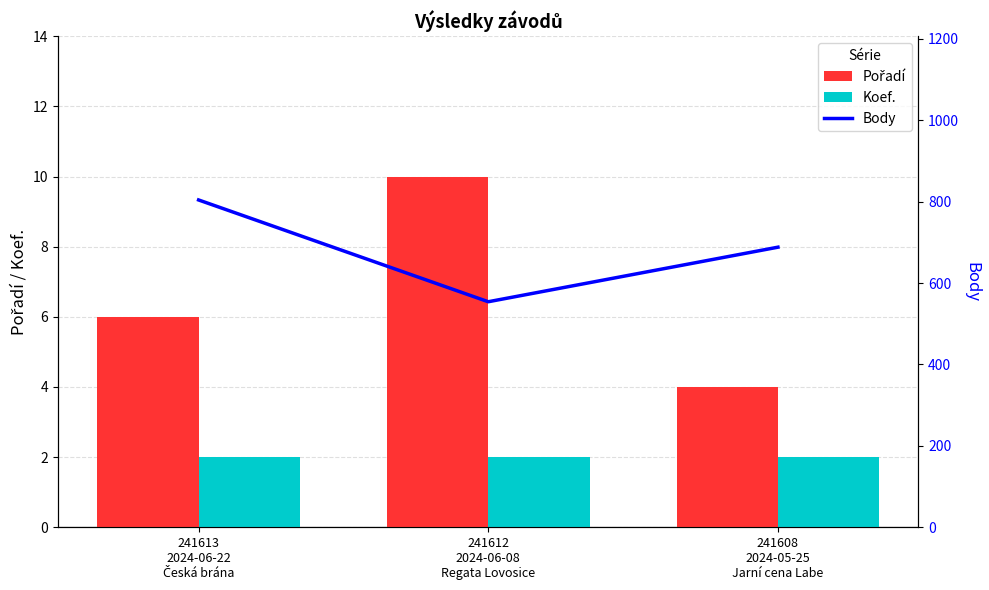

At how many categories does at least one series exceed 409?

3